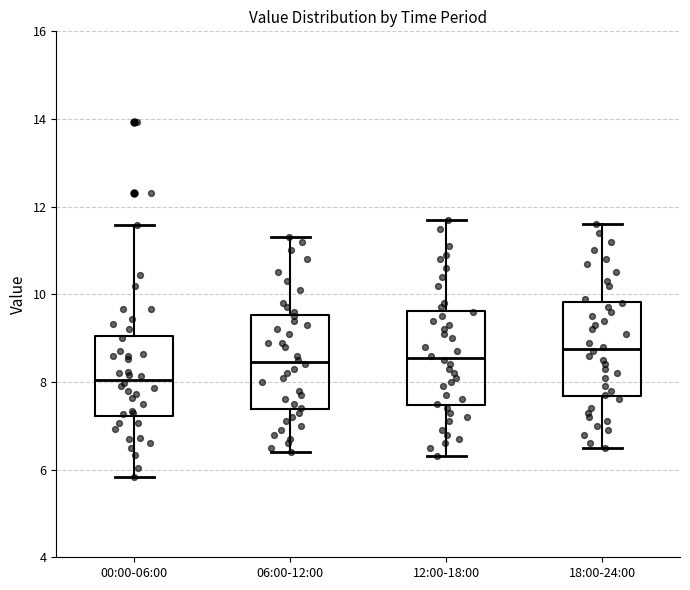

Where does the lower whisker of the box for 06:00-12:00 end on the y-axis? The values are not printed on the chart, so give them approximately, as read against the axis.

6.4